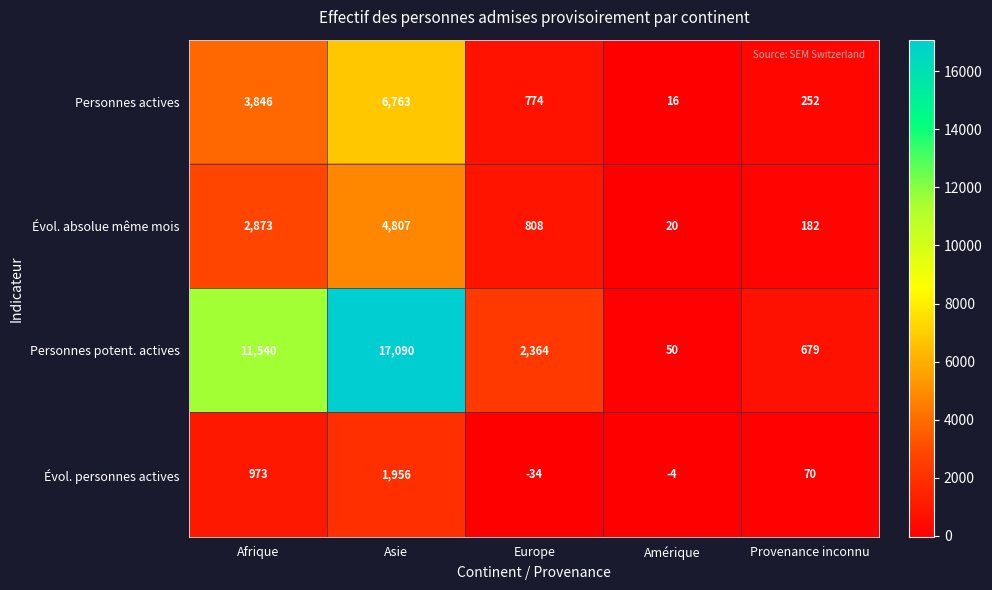

The value of Personnes actives at Provenance inconnu is 174. True or false?

False